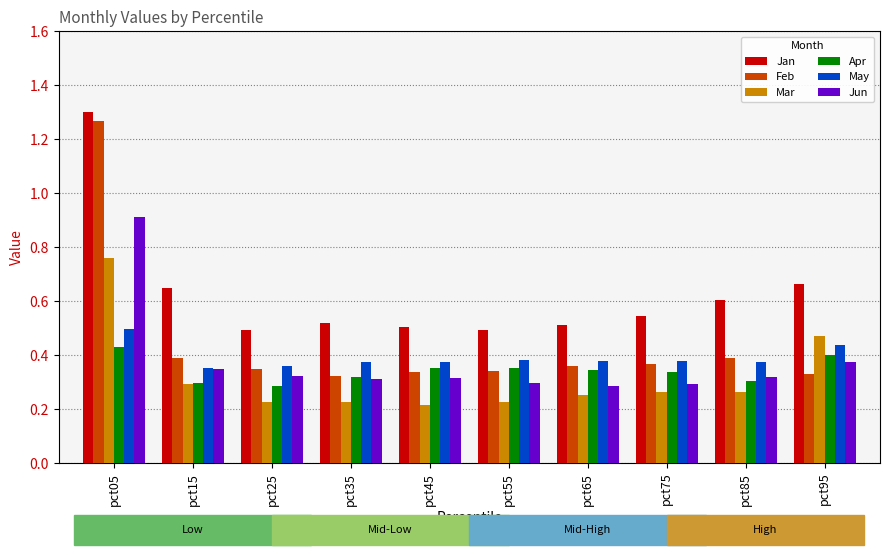

Which series has the largest range (max minus min)?

Feb